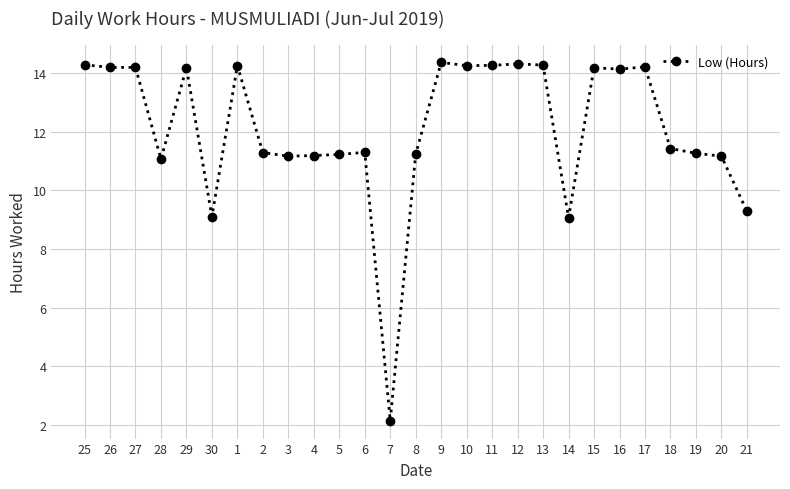

True or false: the data has more than 2 interior local peaks.

True